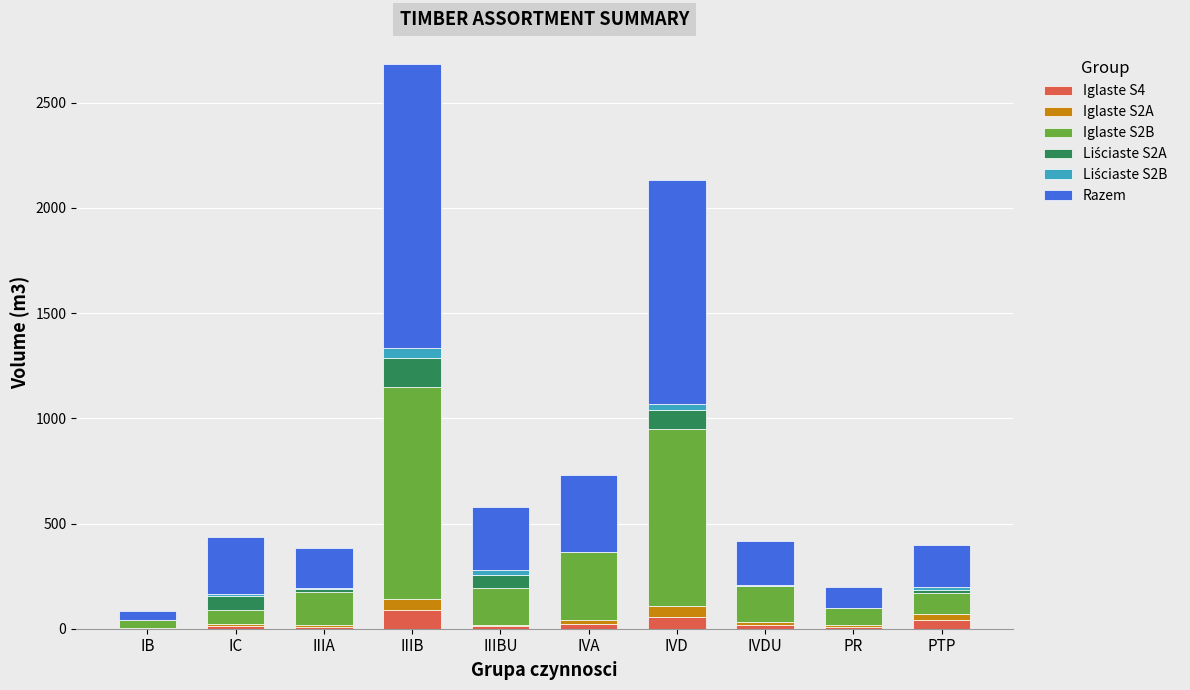

At which label does Liściaste S2B first exceed 9?

IIIB